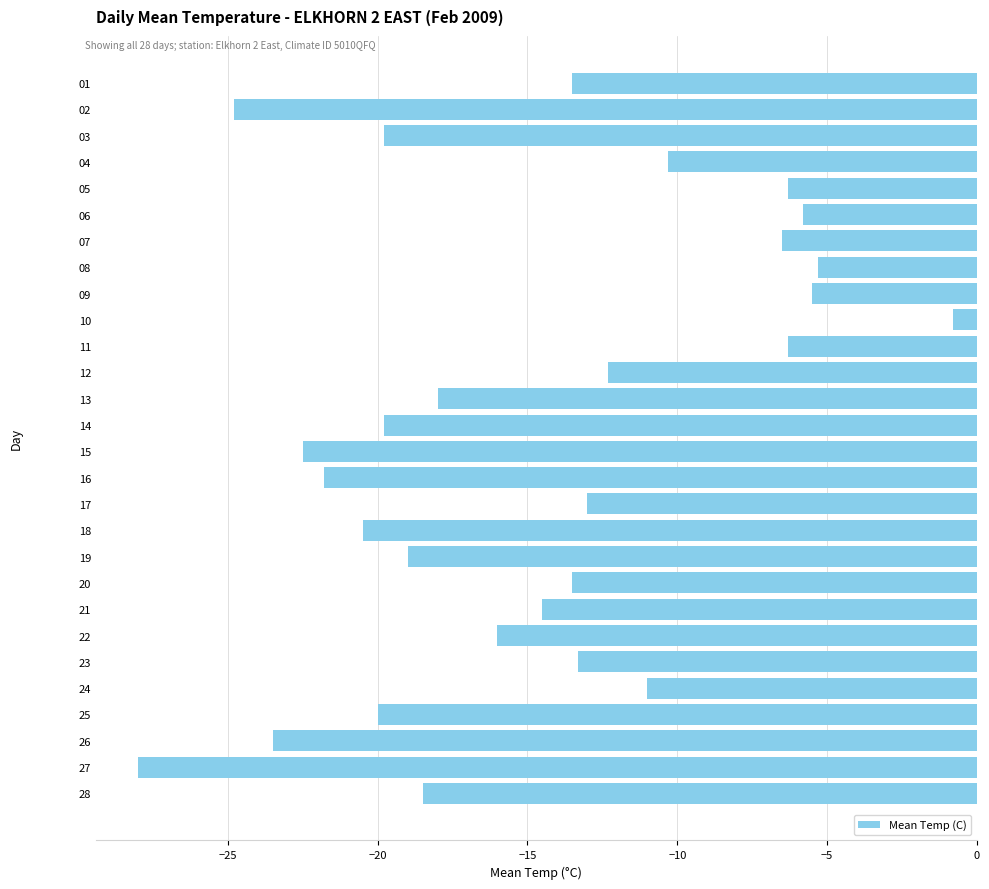

What is the minimum value shown in the chart?

-28.0